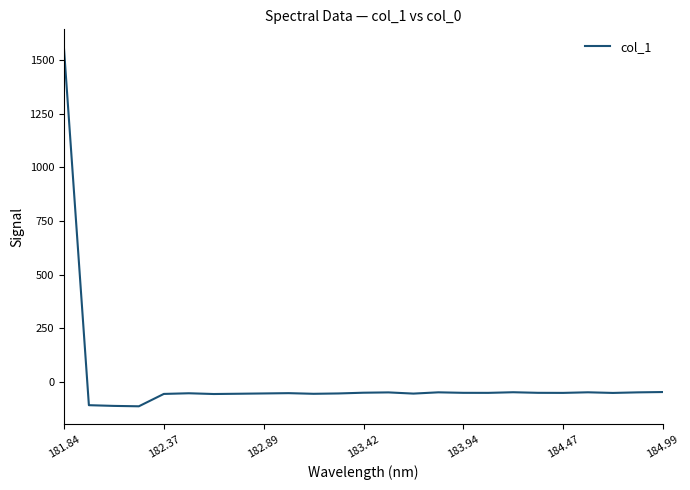

What is the minimum value shown in the chart?

-115.0